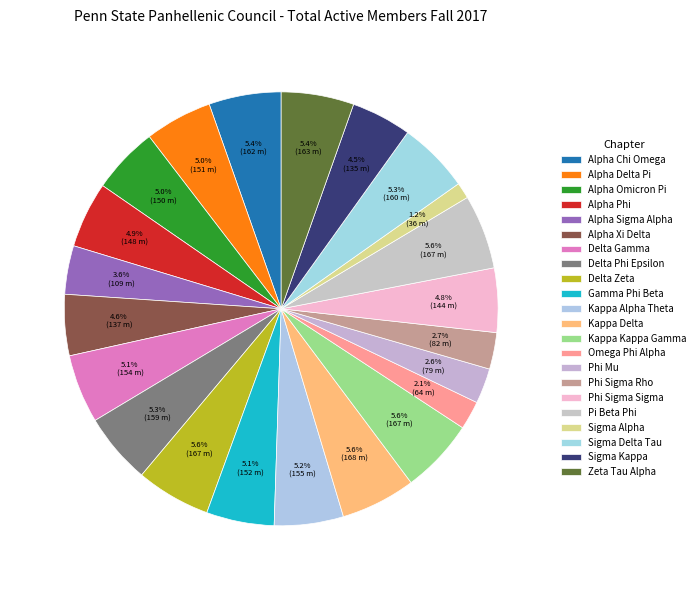

Rank the categories by value from highest to lowest.

Kappa Delta, Delta Zeta, Kappa Kappa Gamma, Pi Beta Phi, Zeta Tau Alpha, Alpha Chi Omega, Sigma Delta Tau, Delta Phi Epsilon, Kappa Alpha Theta, Delta Gamma, Gamma Phi Beta, Alpha Delta Pi, Alpha Omicron Pi, Alpha Phi, Phi Sigma Sigma, Alpha Xi Delta, Sigma Kappa, Alpha Sigma Alpha, Phi Sigma Rho, Phi Mu, Omega Phi Alpha, Sigma Alpha